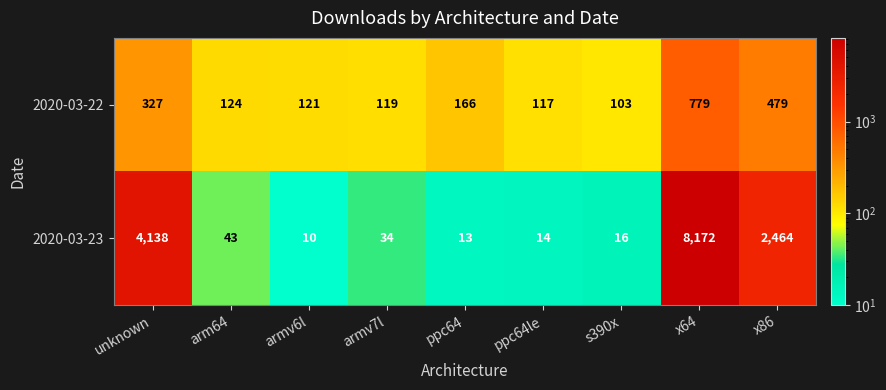

Which series has the largest range (max minus min)?

2020-03-23